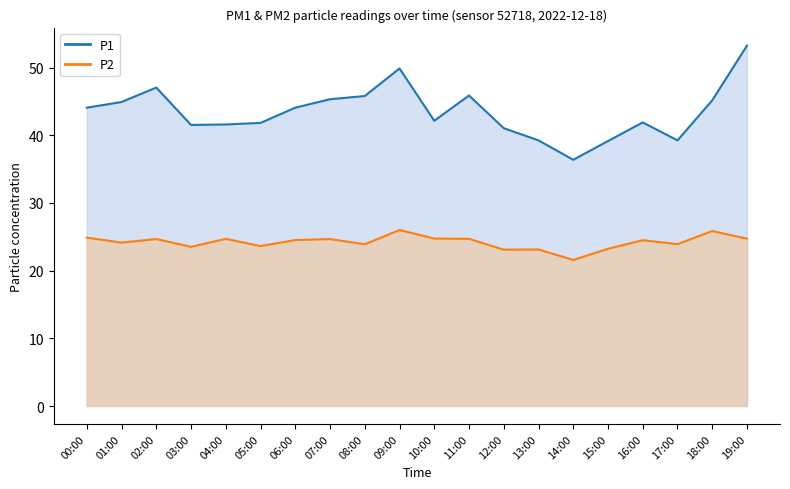

What is the difference between the highest and lowest values at 13:00?

16.1